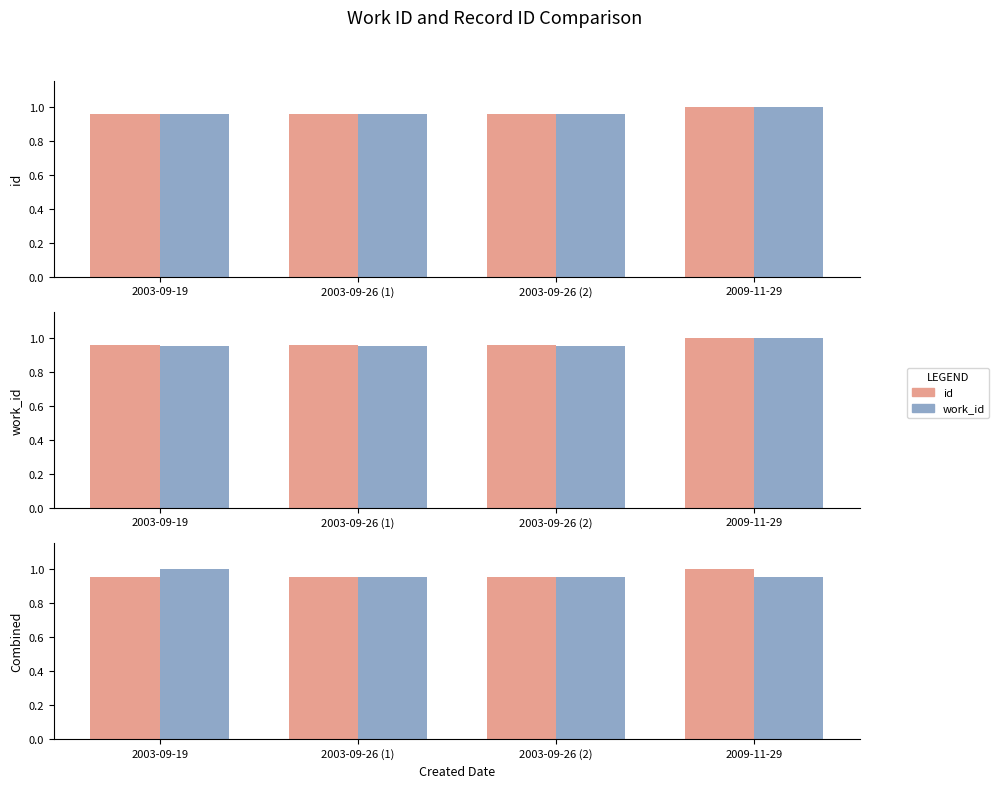

Which has a higher value, 2003-09-26 (1) or 2003-09-26 (2)?

2003-09-26 (1)